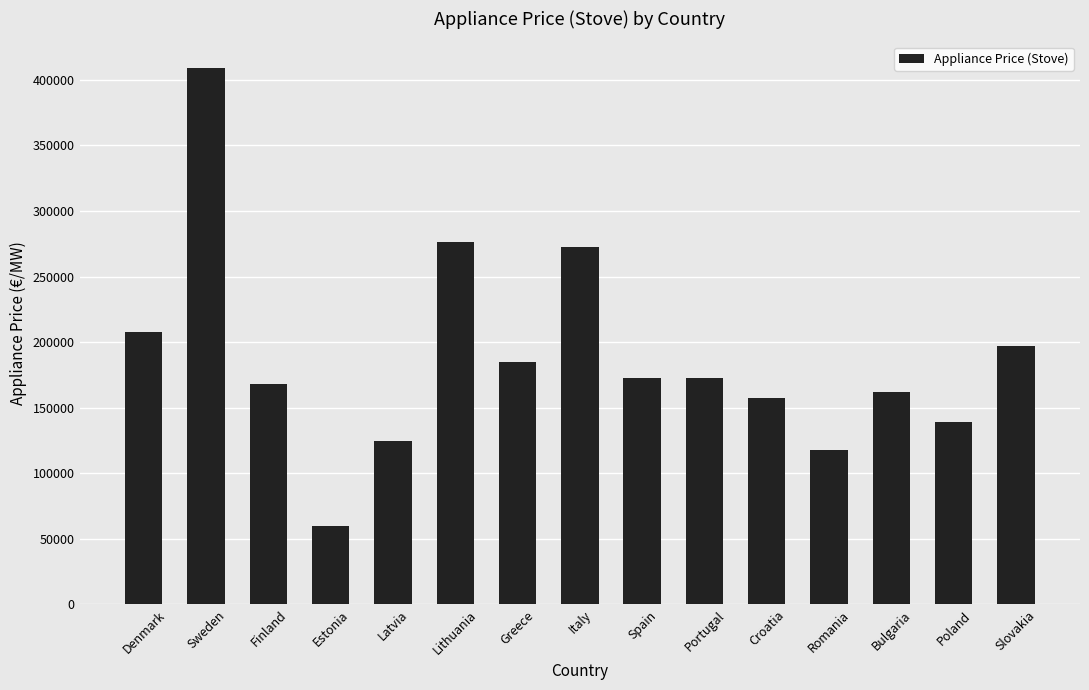

What is the label of the 4th bar from the left?

Estonia